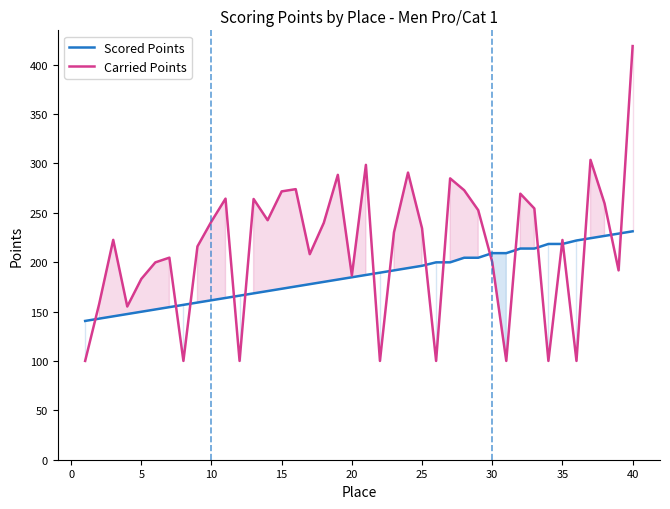

What is the minimum value for Carried Points?

100.0